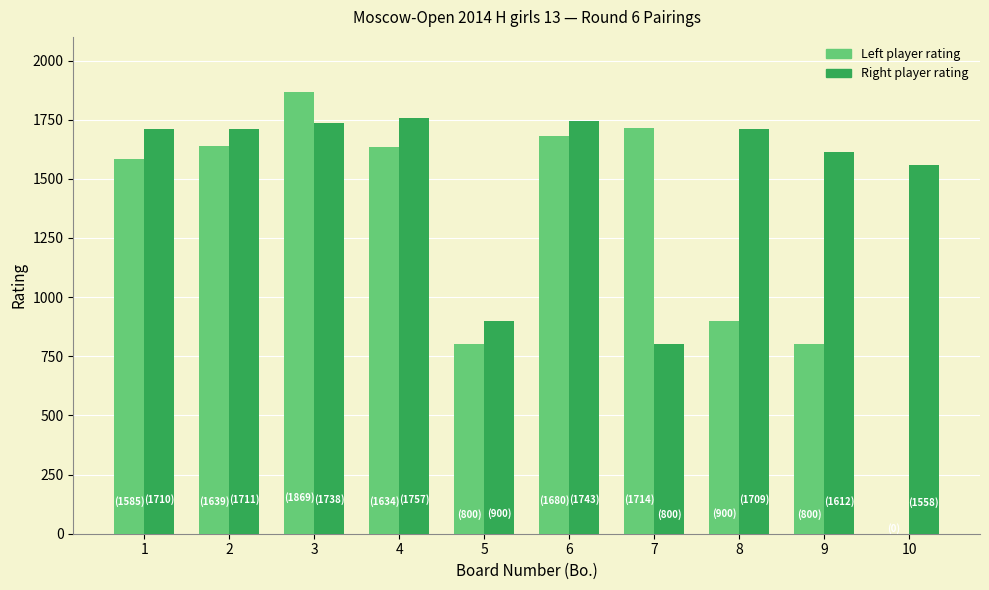

Between 5 and 6, which series saw the biggest shift?

Left player rating